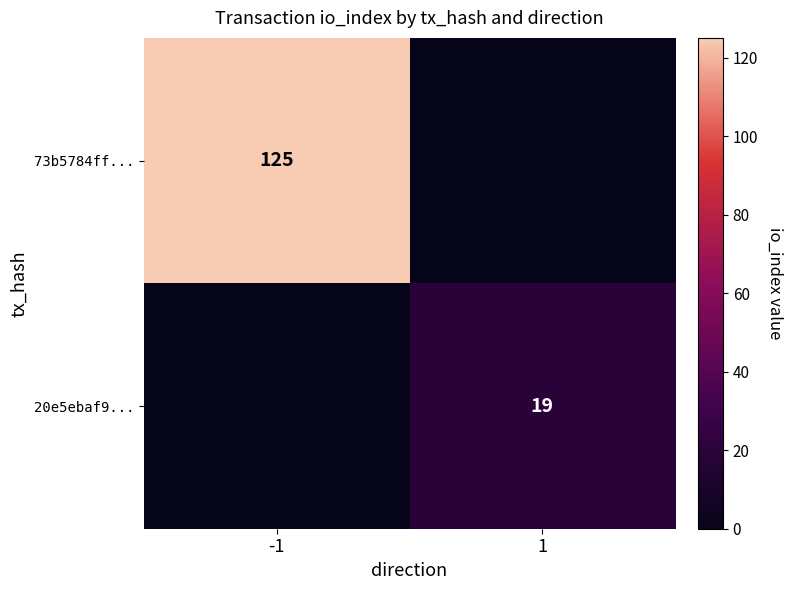

The value of 20e5ebaf9... at 1 is 11. True or false?

False